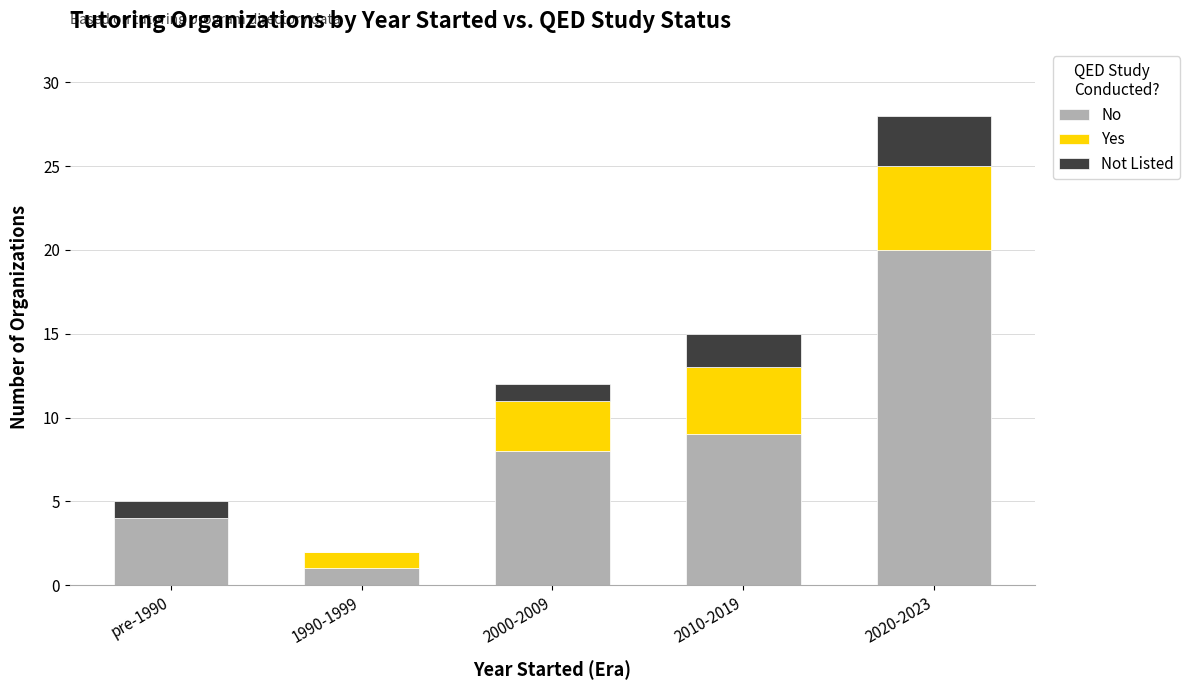

What is the sum of the No values at 2010-2019 and pre-1990?

13